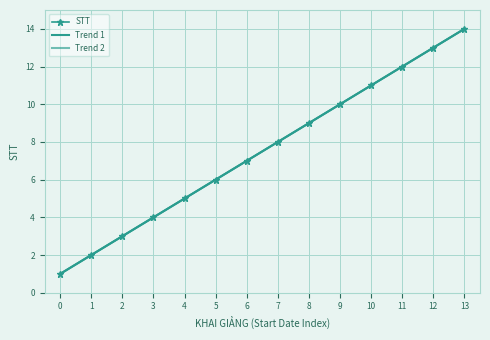

Between 5 and 8, which is larger?

8